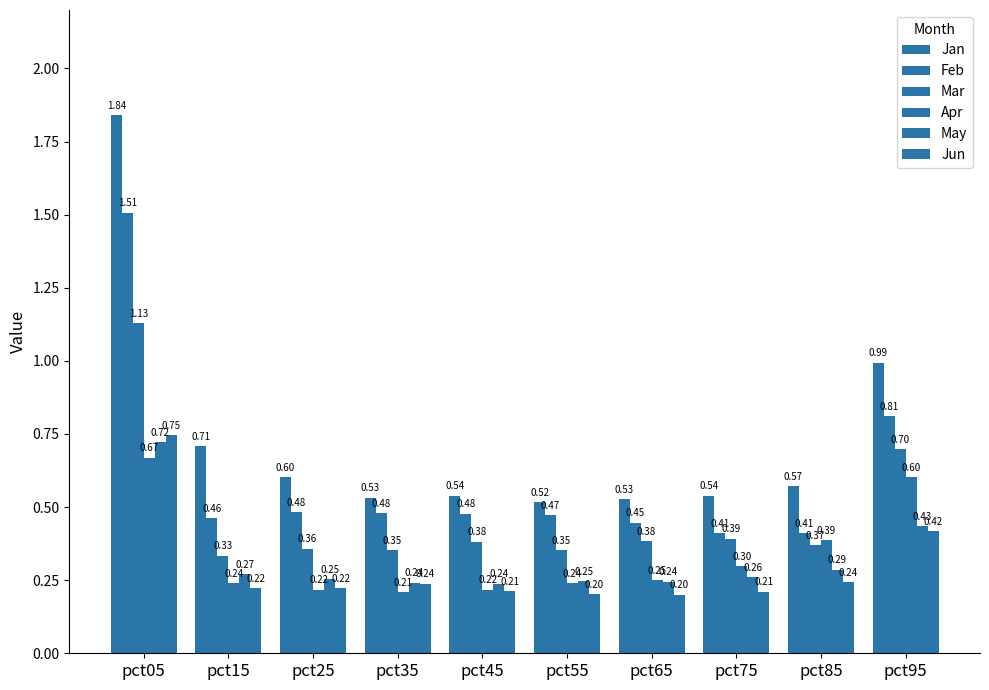

Count the number of data series in this chart.

6